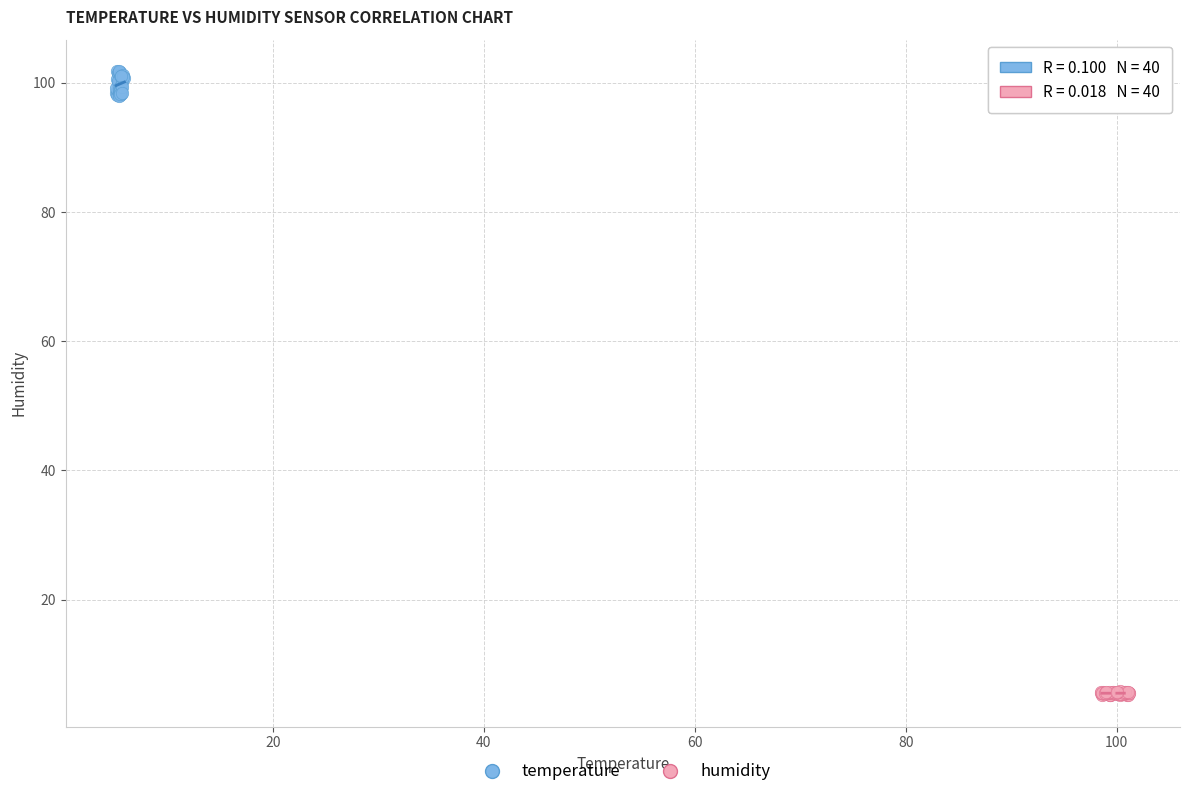

Which series contains the lowest Y value?

humidity